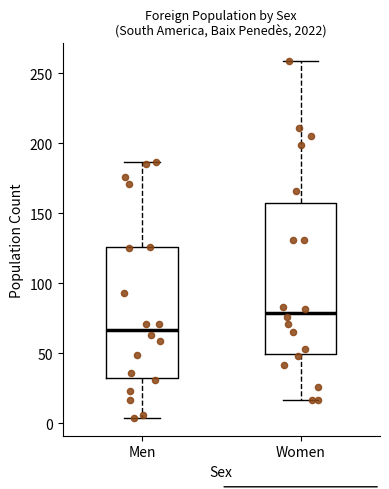

Which box's median line is the highest?

Women